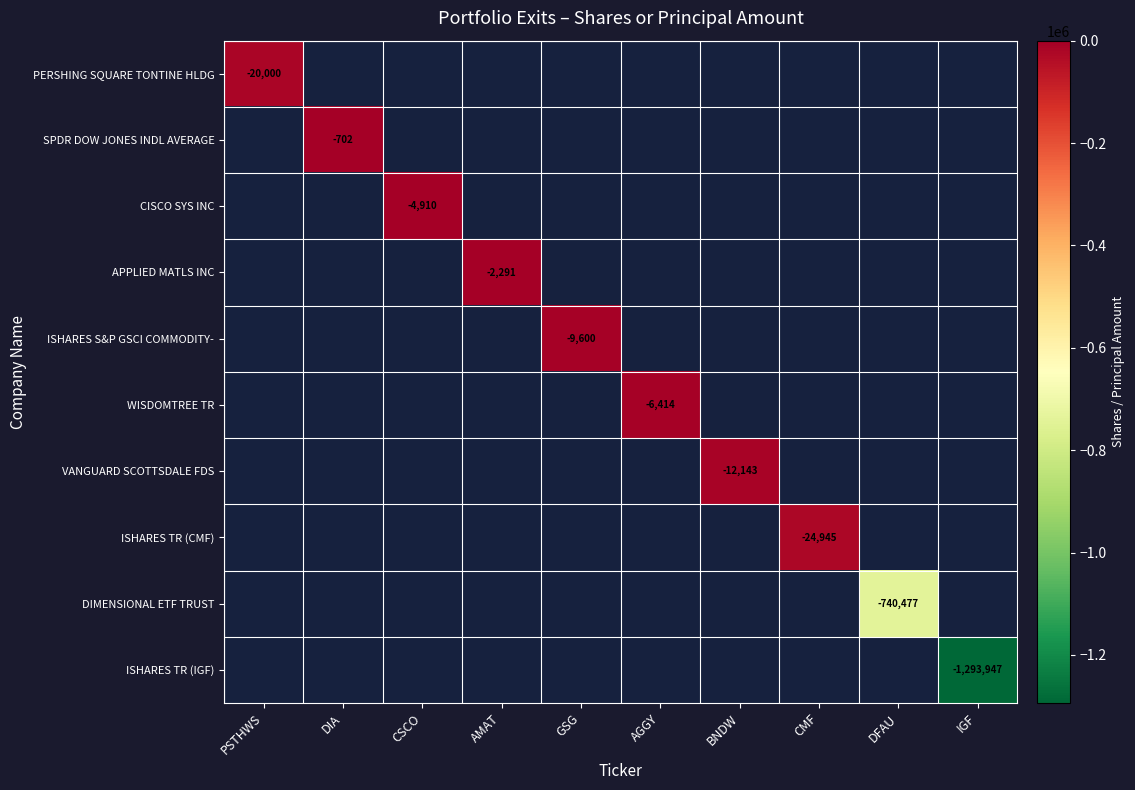

Is it true that PERSHING SQUARE TONTINE HLDG equals -33857 at PSTHWS?

False